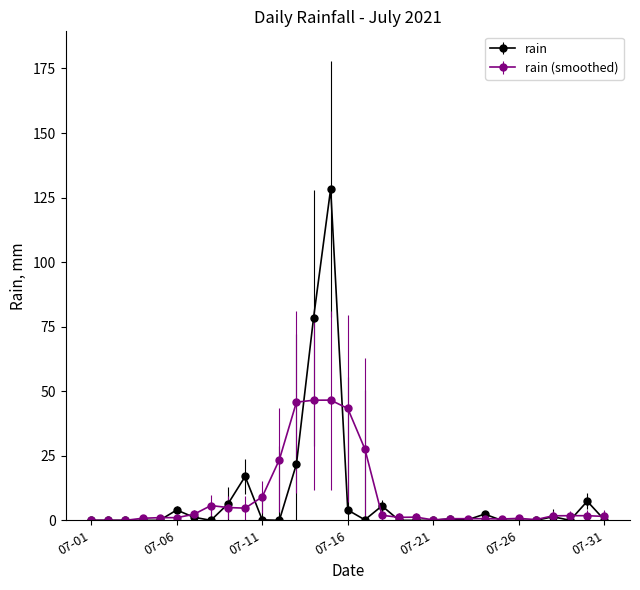

True or false: rain (smoothed) has more than 2 points higher than both neighbors.

True